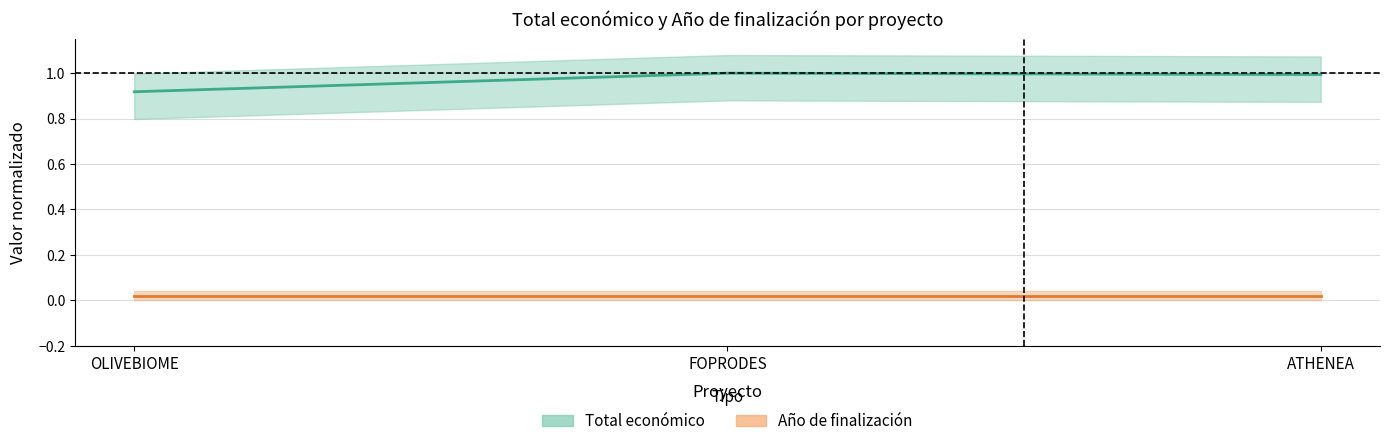

Is it true that Total económico equals 0.9 at OLIVEBIOME?

True